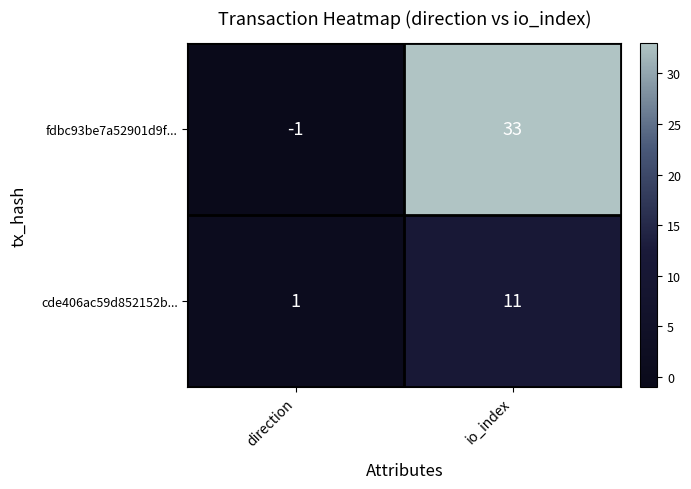

Rank the categories by fdbc93be7a52901d9f... value from lowest to highest.

direction, io_index